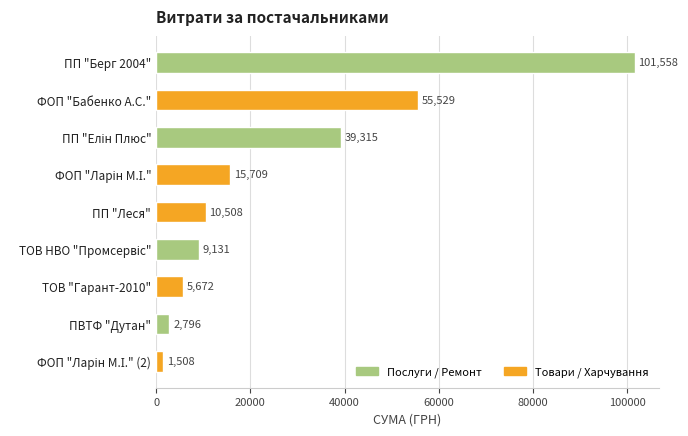

Which has a higher value, ТОВ "Гарант-2010" or ФОП "Бабенко А.С."?

ФОП "Бабенко А.С."